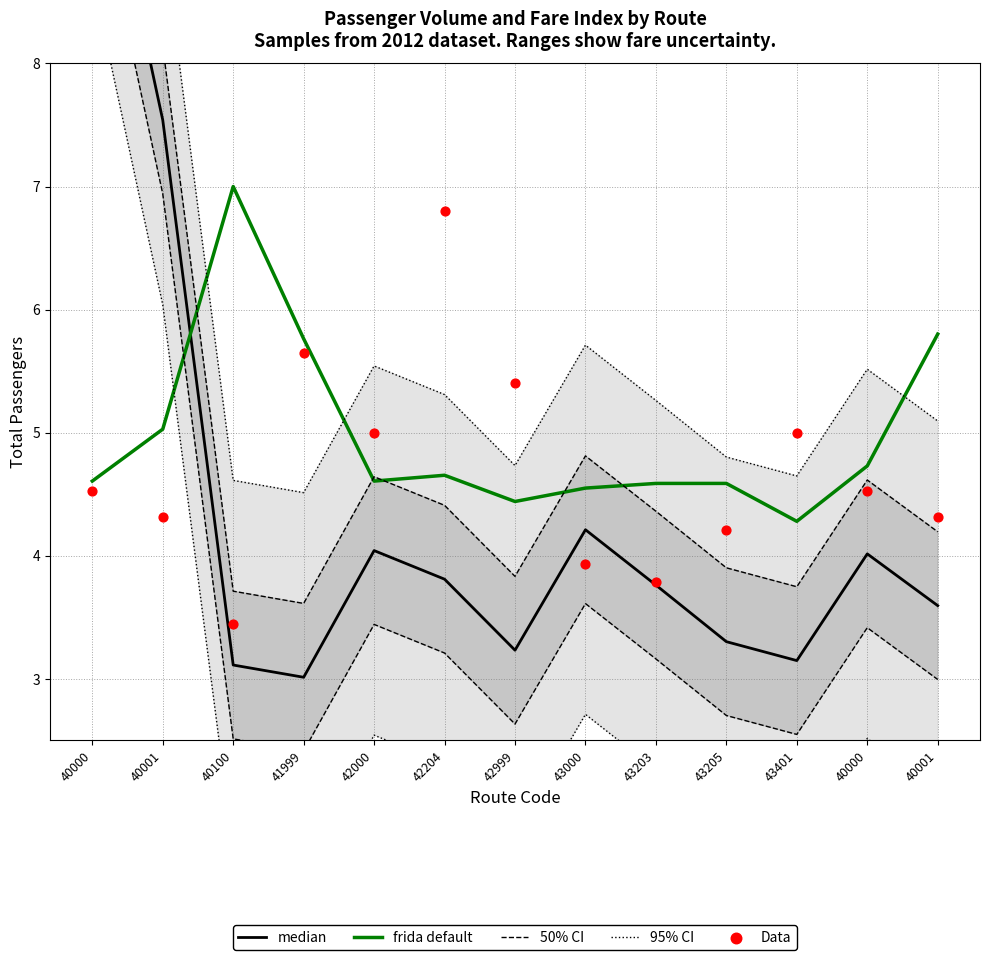

What is the total value across all series at 41999?

22.5